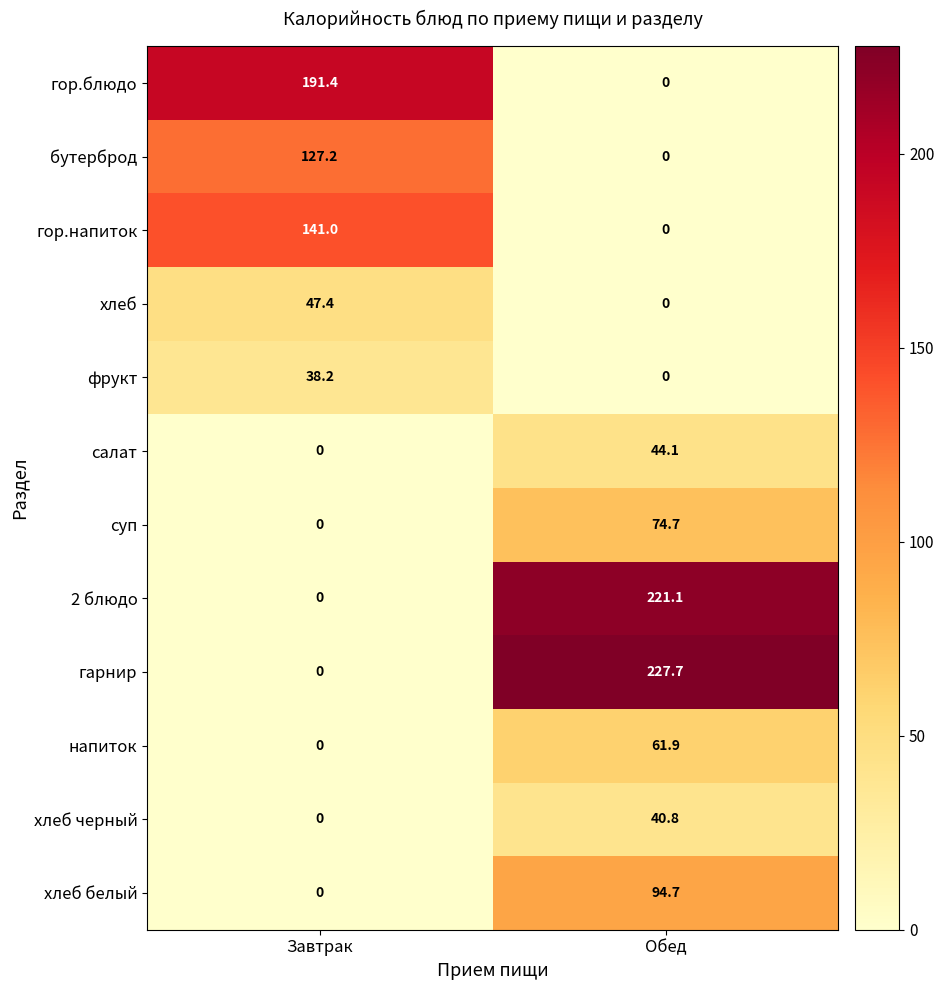

What is the difference between the фрукт values at Завтрак and Обед?

38.2